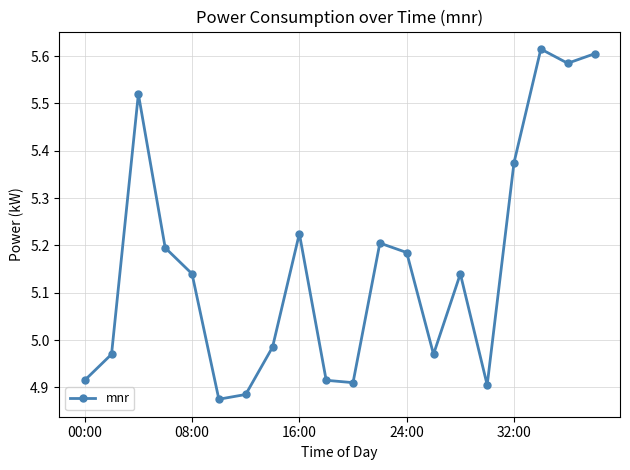

What is the difference between the maximum and minimum values?

0.7